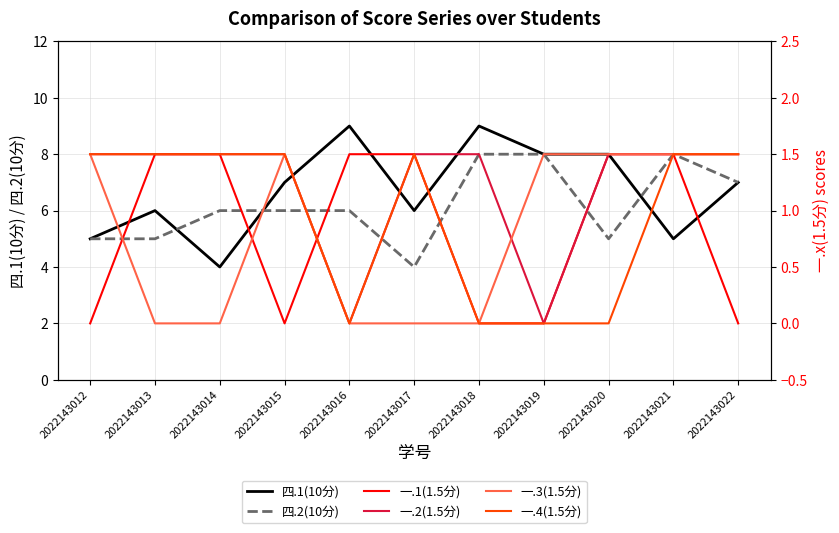

True or false: 一.3(1.5分) has more than 0 interior local peaks.

True